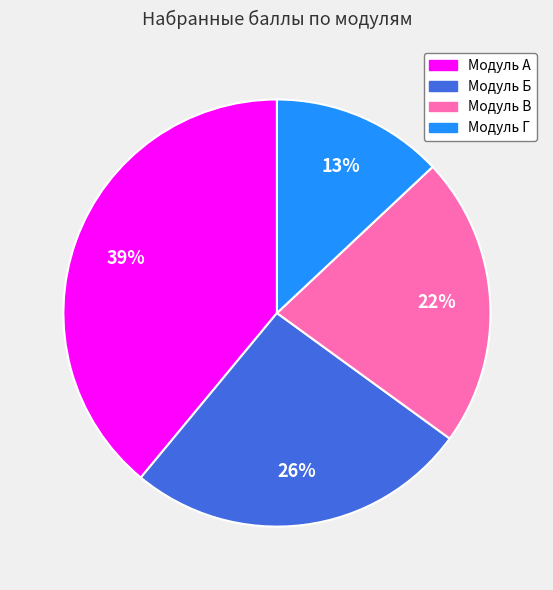

True or false: Модуль А accounts for 33% of the total.

False